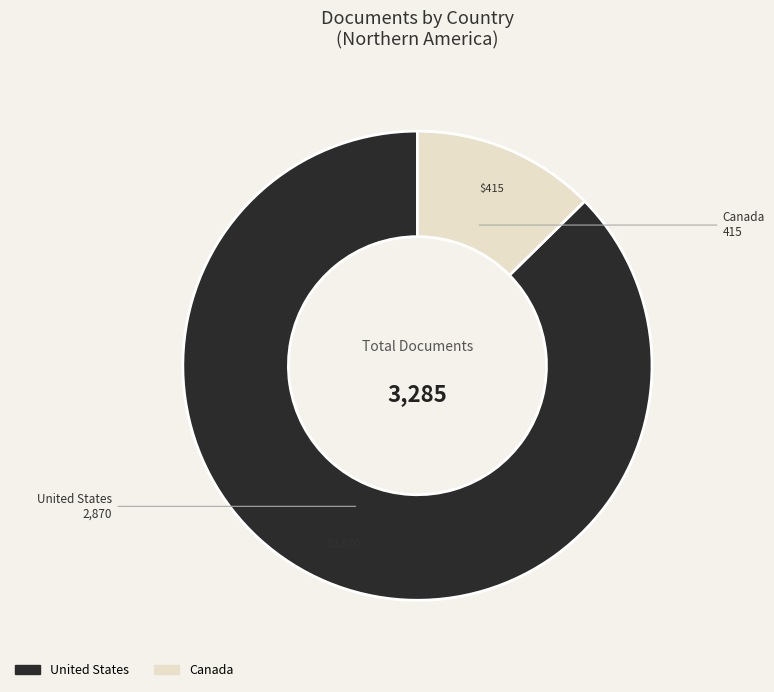

Which category has the smallest portion of the pie?

Canada